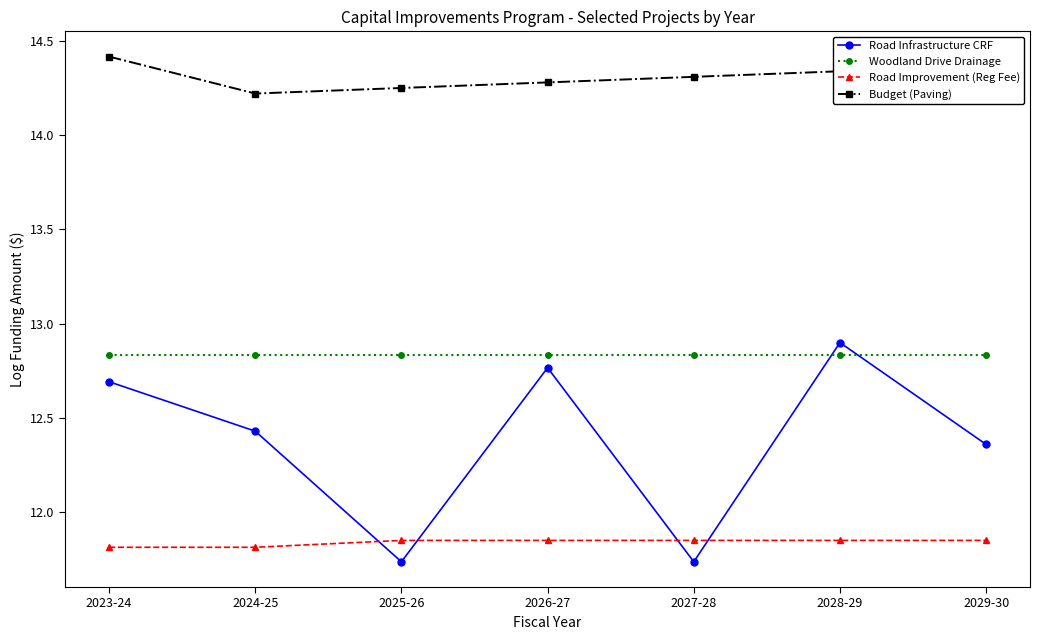

True or false: Budget (Paving) and Road Improvement (Reg Fee) cross at least once.

False